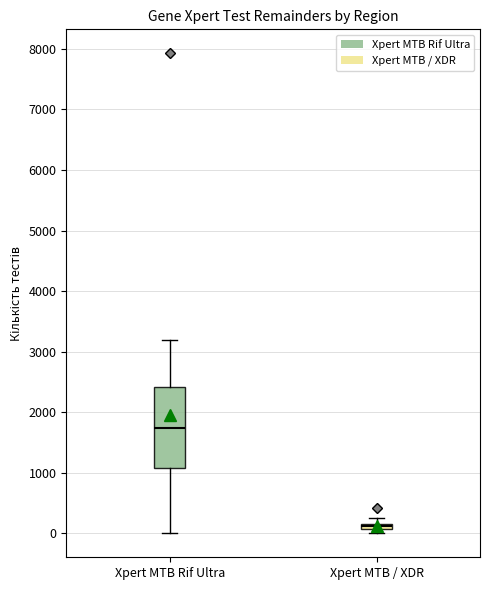

Which box's median line is the lowest?

Xpert MTB / XDR